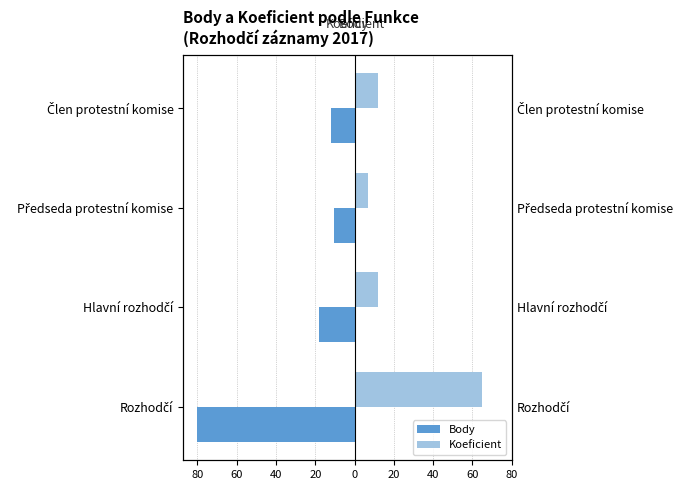

Is the value of Koeficient at Předseda protestní komise greater than the value of Body at Předseda protestní komise?

Yes